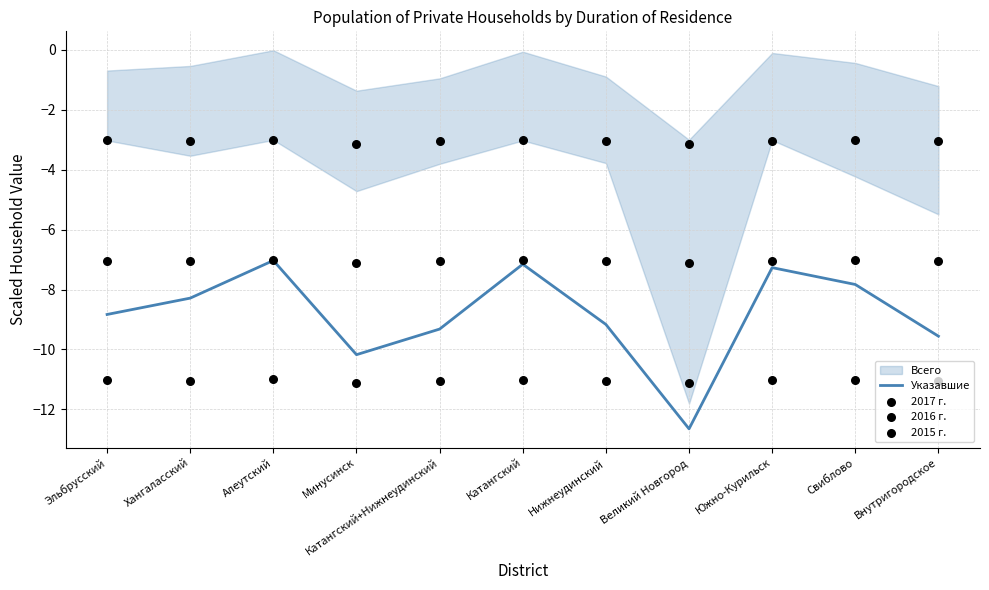

Which series contains the lowest Y value?

Указавшие